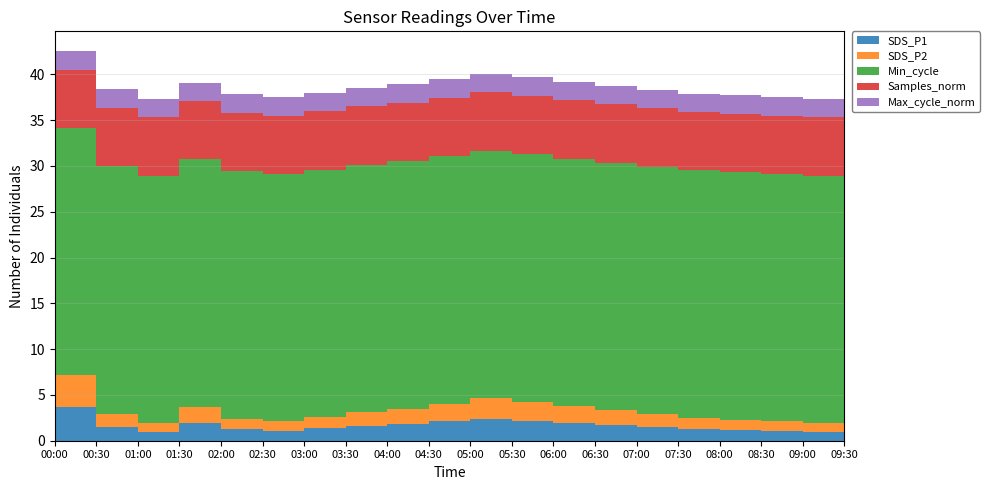

Reading left to right, what are all the values shown in this chart?

SDS_P1: 3.7	1.5	0.9	1.9	1.2	1.1	1.4	1.6	1.8	2.1	2.4	2.2	1.9	1.8	1.5	1.3	1.2	1.1	1.0	0.9
SDS_P2: 3.5	1.4	0.9	1.8	1.1	1.0	1.2	1.5	1.7	1.9	2.2	2.0	1.8	1.6	1.4	1.2	1.1	1.0	0.9	0.8
Min_cycle: 27.0	27.0	27.0	27.0	27.0	27.0	27.0	27.0	27.0	27.0	27.0	27.0	27.0	27.0	27.0	27.0	27.0	27.0	27.0	27.0
Samples_norm: 6.4	6.4	6.4	6.4	6.4	6.4	6.4	6.4	6.4	6.4	6.4	6.4	6.4	6.4	6.4	6.4	6.4	6.4	6.4	6.4
Max_cycle_norm: 2.0	2.0	2.0	2.0	2.0	2.0	2.0	2.0	2.0	2.0	2.0	2.0	2.0	2.0	2.0	2.0	2.0	2.0	2.0	2.0